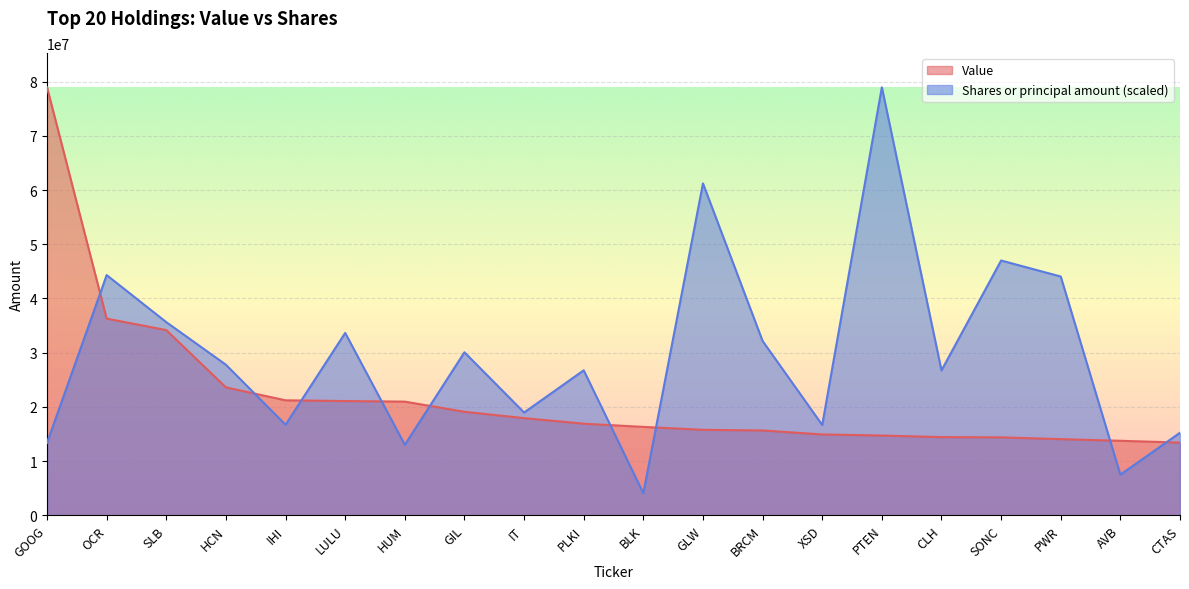

True or false: Value and Shares or principal amount intersect in this chart.

True